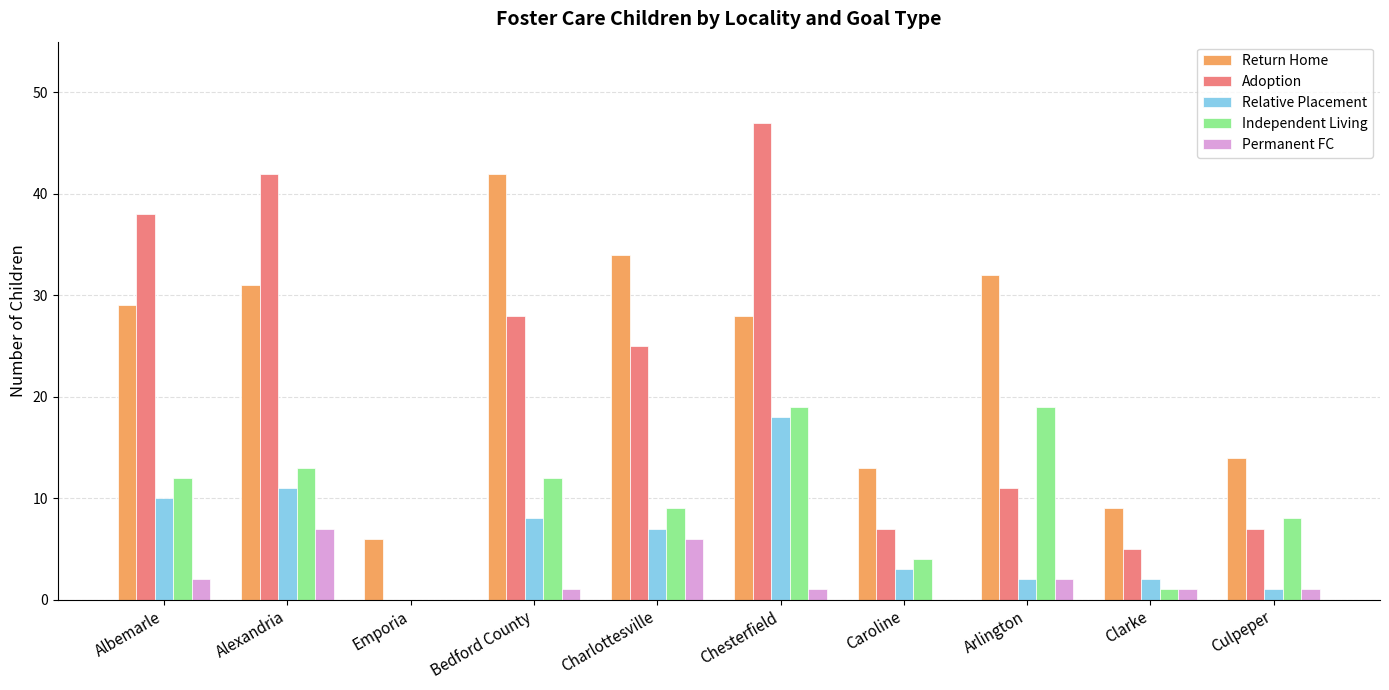

Reading left to right, extract all data points from this chart.

Return Home: 29	31	6	42	34	28	13	32	9	14
Adoption: 38	42	0	28	25	47	7	11	5	7
Relative Placement: 10	11	0	8	7	18	3	2	2	1
Independent Living: 12	13	0	12	9	19	4	19	1	8
Permanent FC: 2	7	0	1	6	1	0	2	1	1